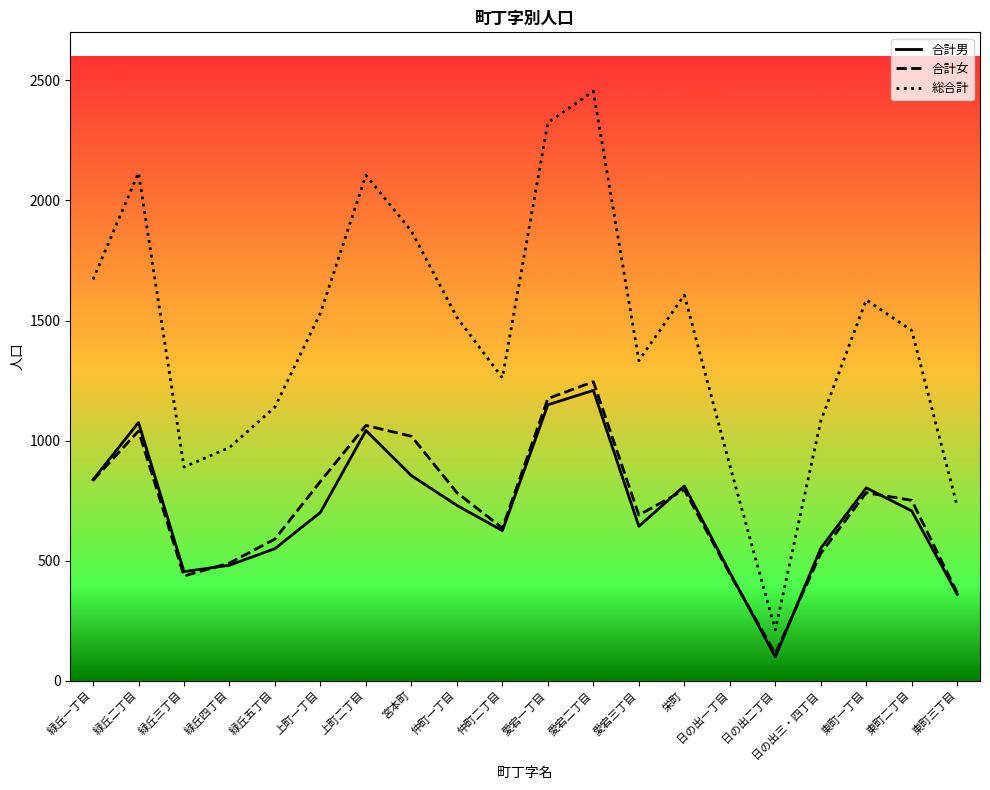

What is the maximum value for 総合計?

2454